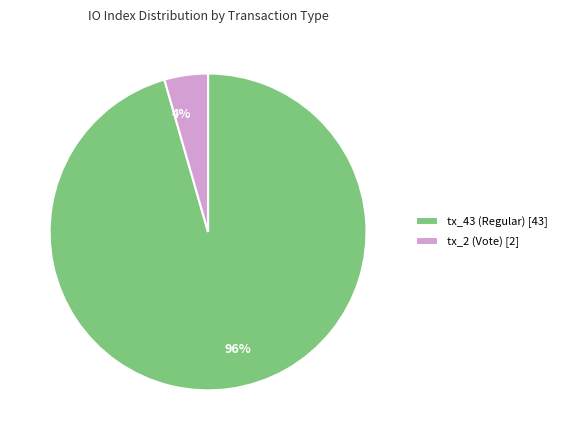

Does any single category account for the majority?

Yes